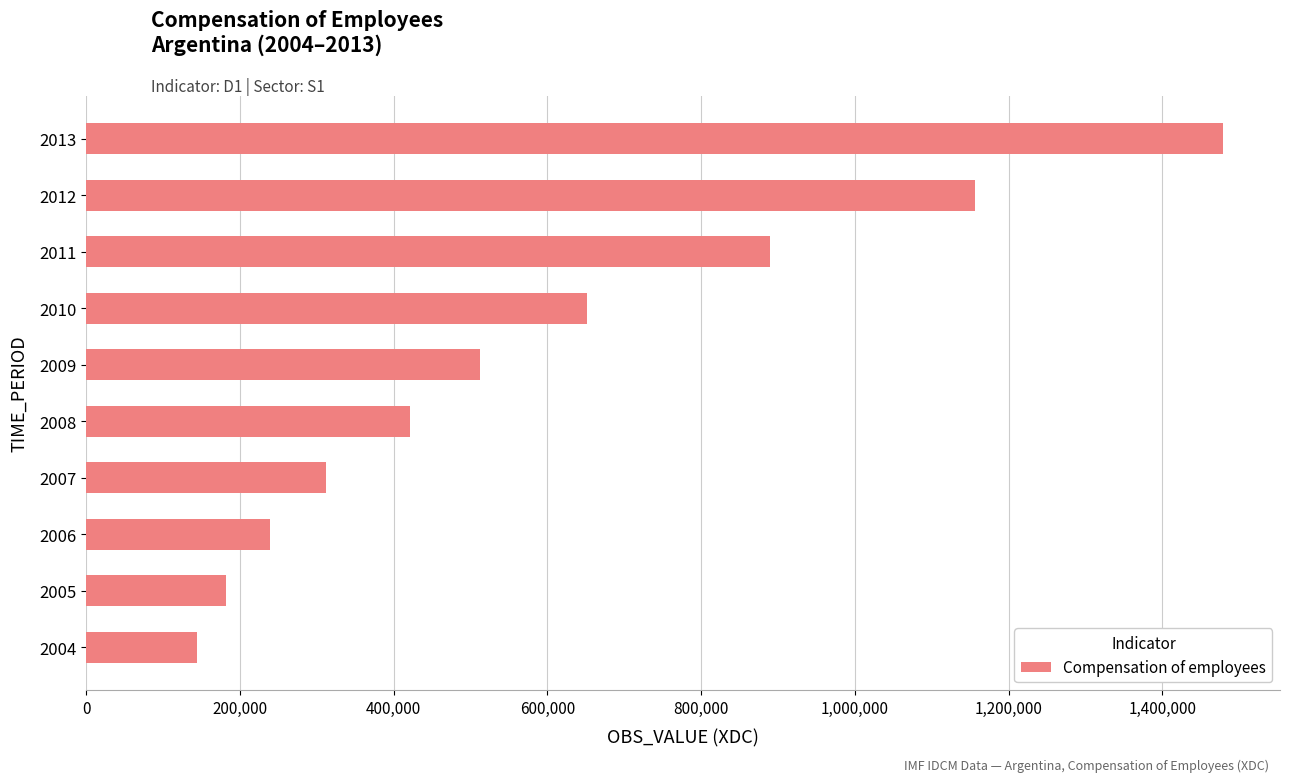

Reading bottom to top, extract all data points from this chart.

144230	181931	238636	312424	421597	512389	651645	889479	1156627	1478923